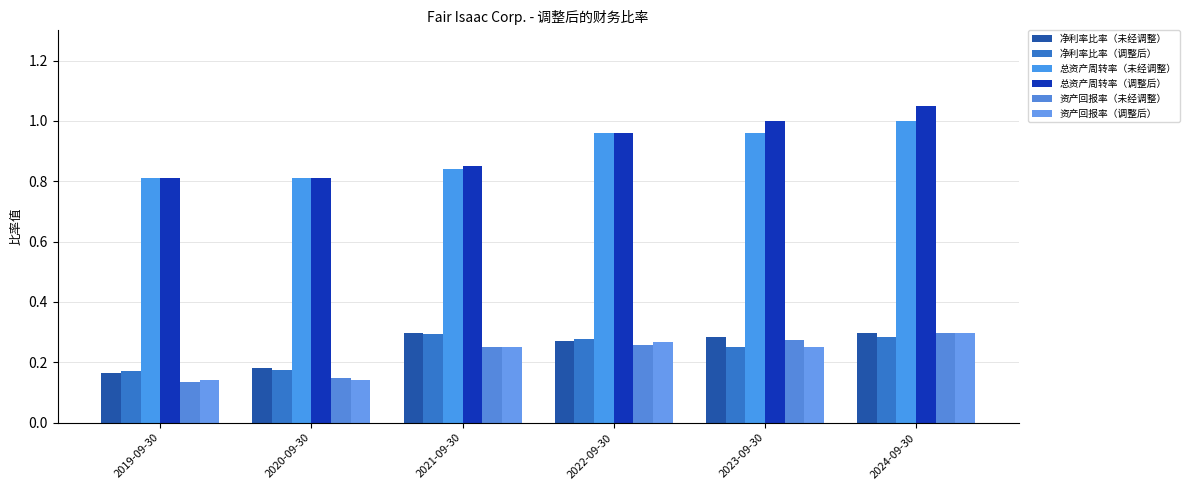

Reading left to right, list all the values displayed in this chart.

净利率比率（未经调整）: 0.2	0.2	0.3	0.3	0.3	0.3
净利率比率（调整后）: 0.2	0.2	0.3	0.3	0.3	0.3
总资产周转率（未经调整）: 0.8	0.8	0.8	1.0	1.0	1.0
总资产周转率（调整后）: 0.8	0.8	0.8	1.0	1.0	1.1
资产回报率（未经调整）: 0.1	0.1	0.3	0.3	0.3	0.3
资产回报率（调整后）: 0.1	0.1	0.2	0.3	0.3	0.3